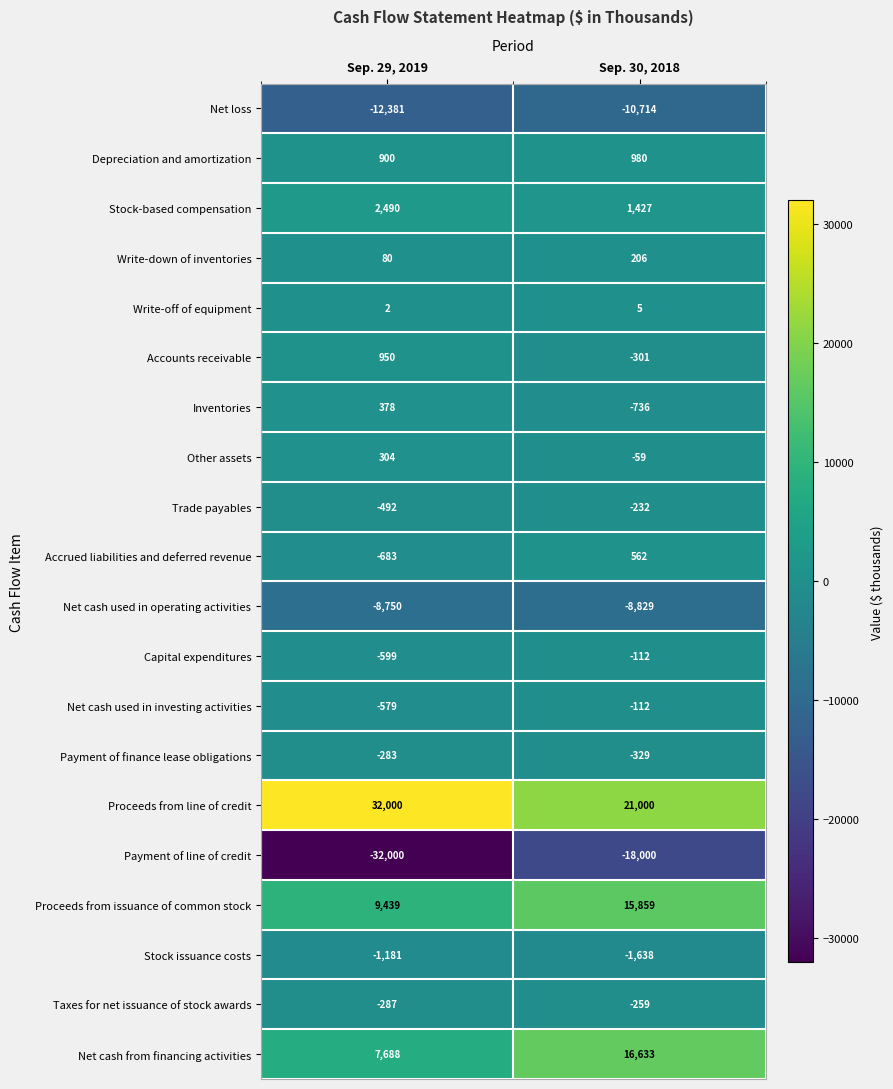

The value of Trade payables at Sep. 29, 2019 is -492. True or false?

True